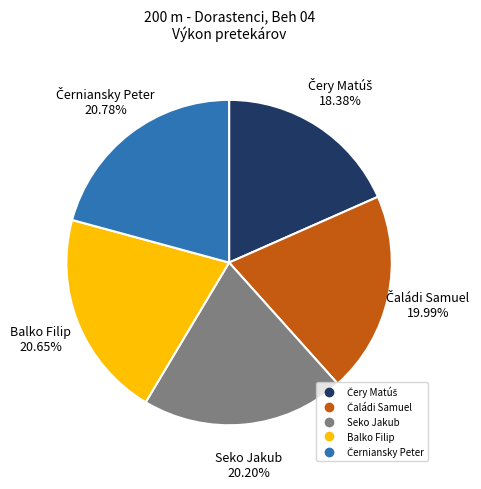

Count the number of slices in the pie.

5